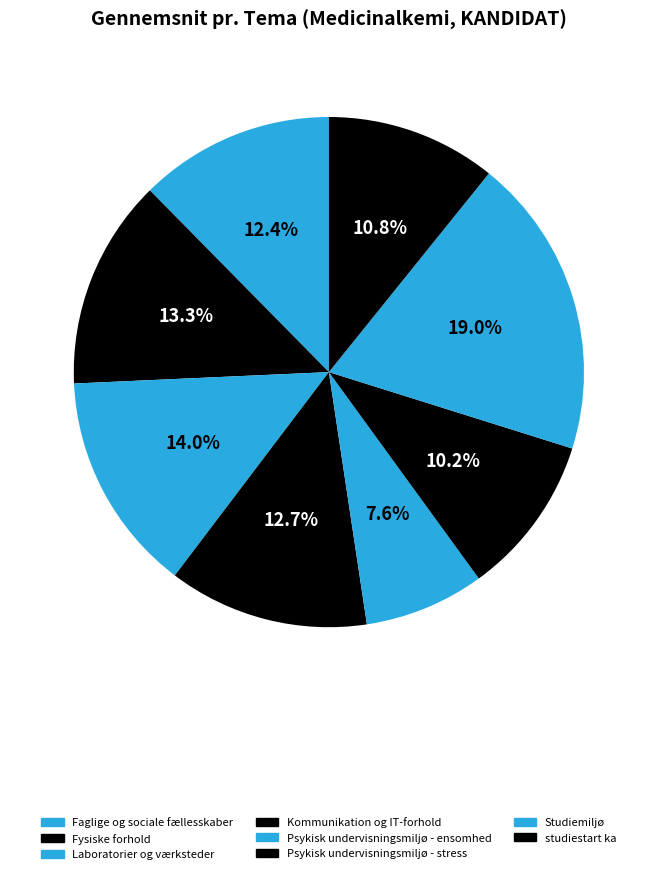

True or false: Kommunikation og IT-forhold accounts for 1% of the total.

False